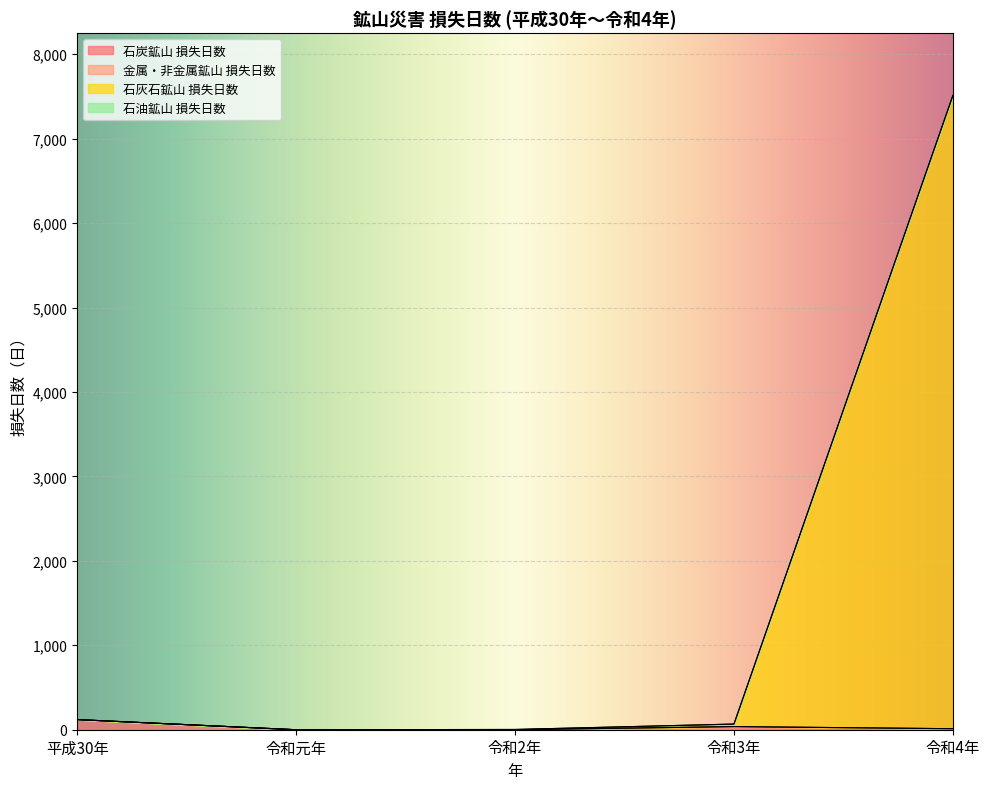

What is the sum of all 石炭鉱山 損失日数 values?

169